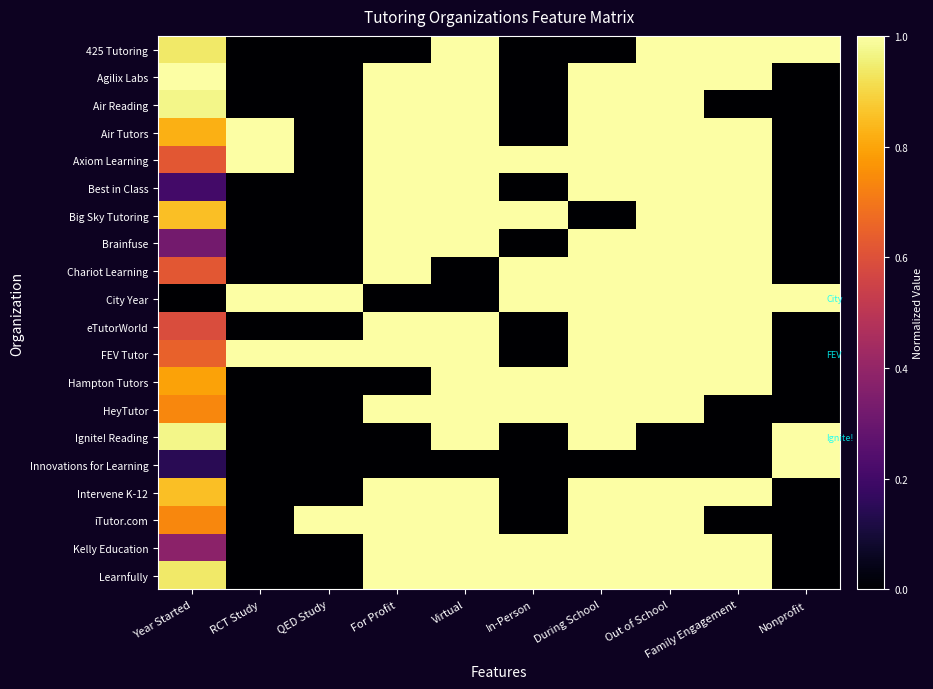

What is the total value across all series at For Profit?

15.0